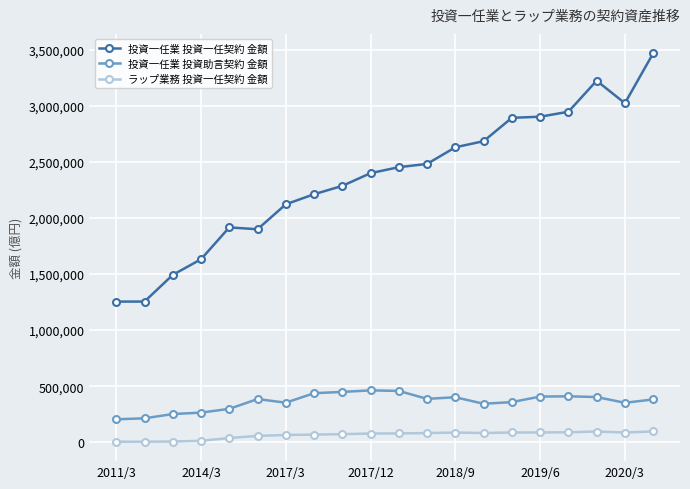

True or false: 投資一任業 投資一任契約 金額 and 投資一任業 投資助言契約 金額 intersect in this chart.

False